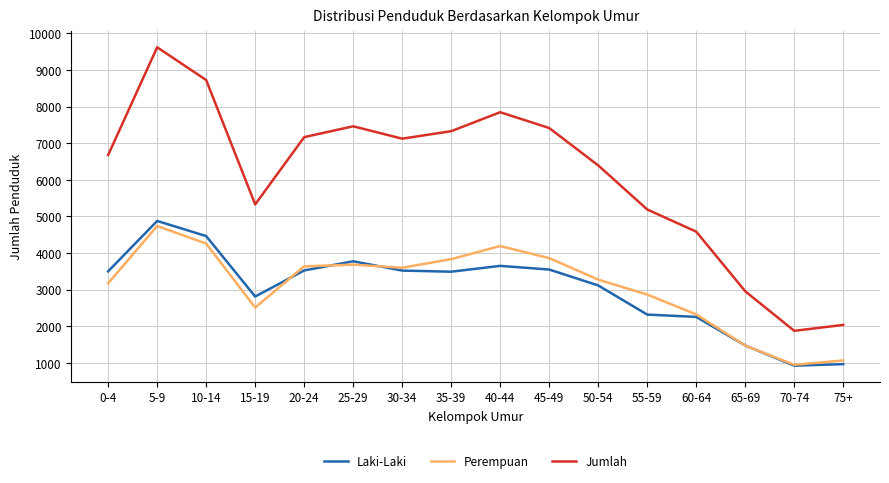

Between 15-19 and 35-39, which series saw the biggest shift?

Jumlah